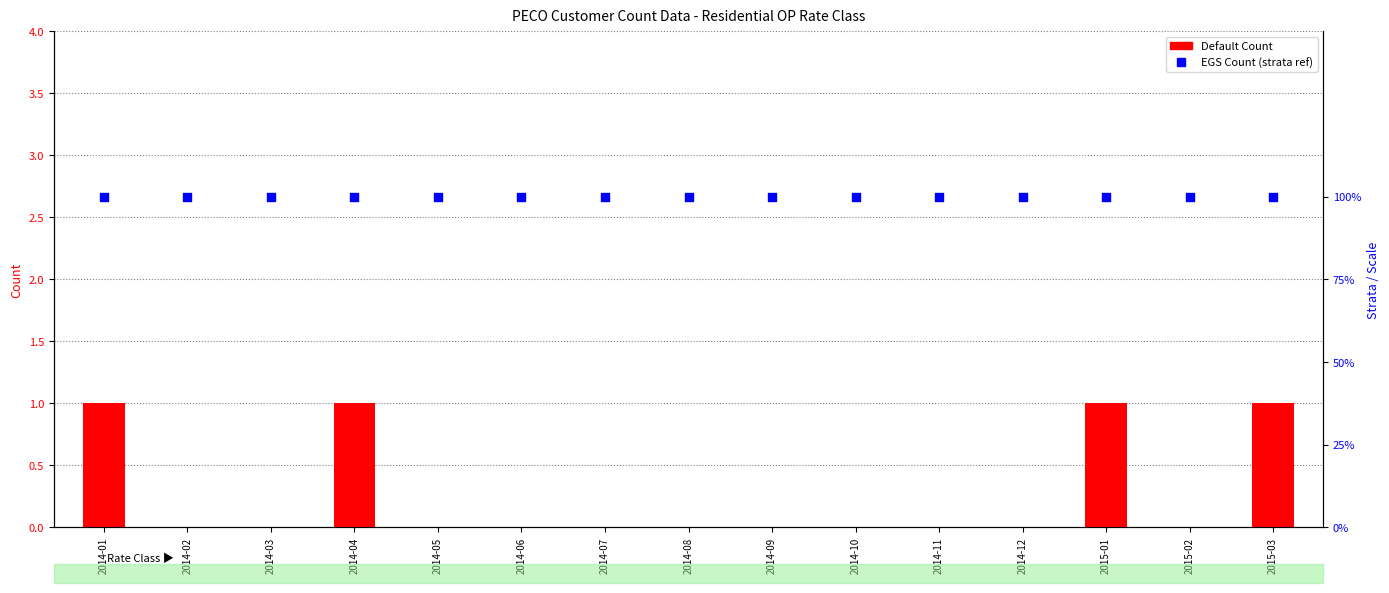

What is the total value across all series at 2014-05?

100